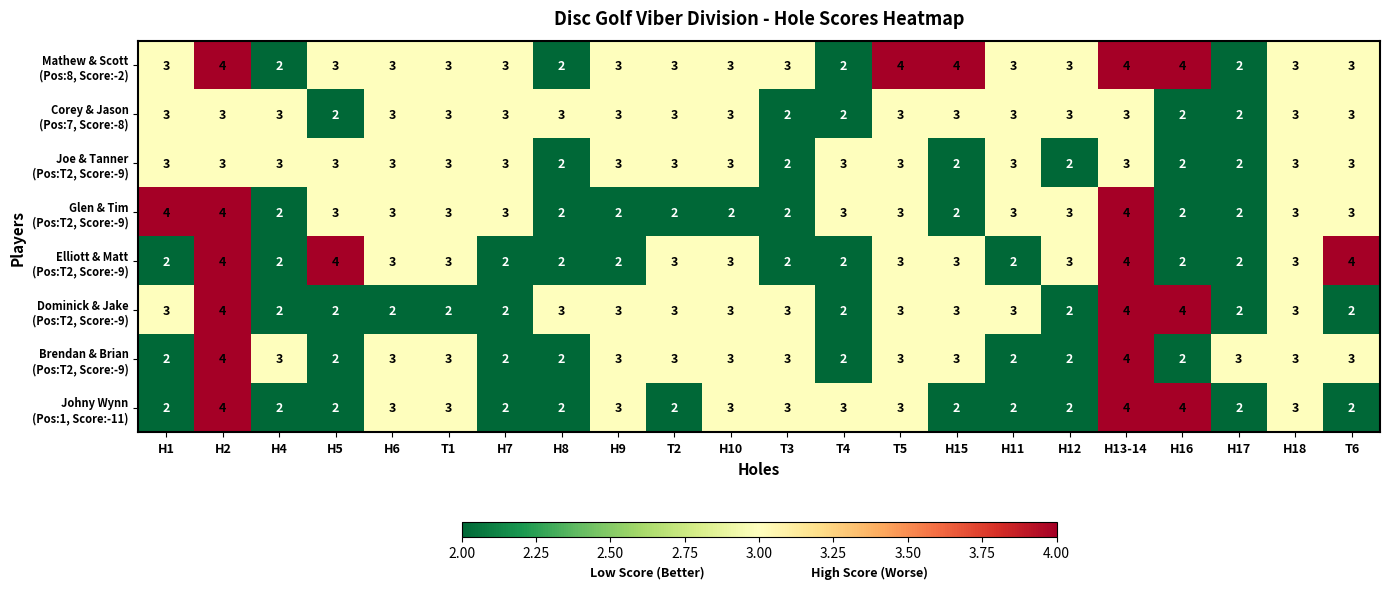

Count the number of data series in this chart.

8